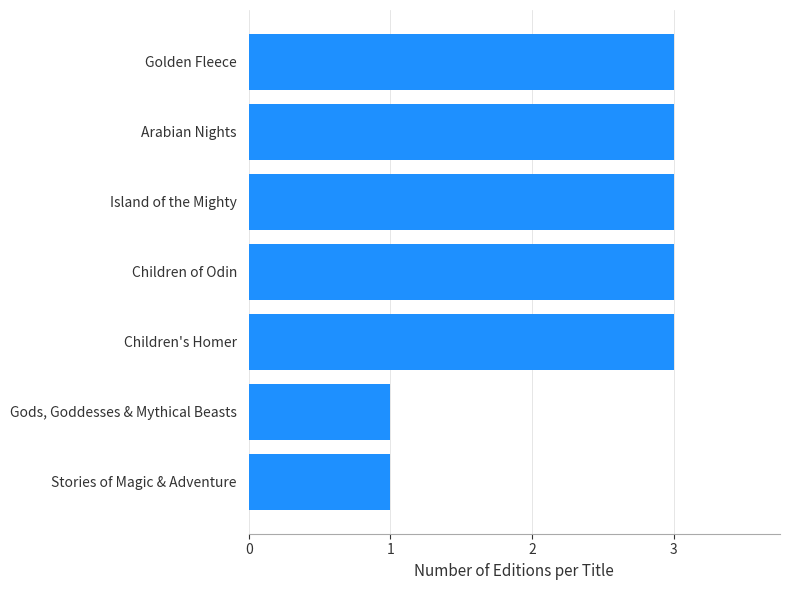

True or false: the data shows 3 at Island of the Mighty.

True